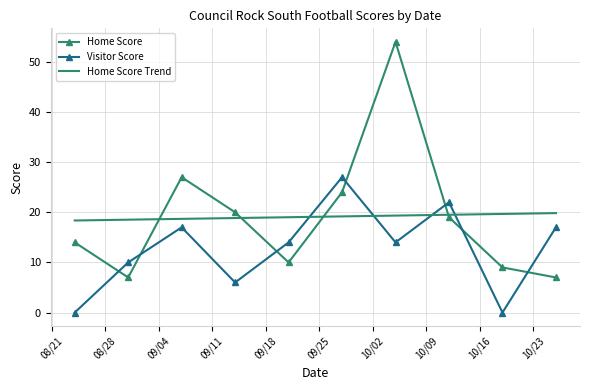

Which series ends up on top after the final intersection of Home Score Trend and Home Score?

Home Score Trend